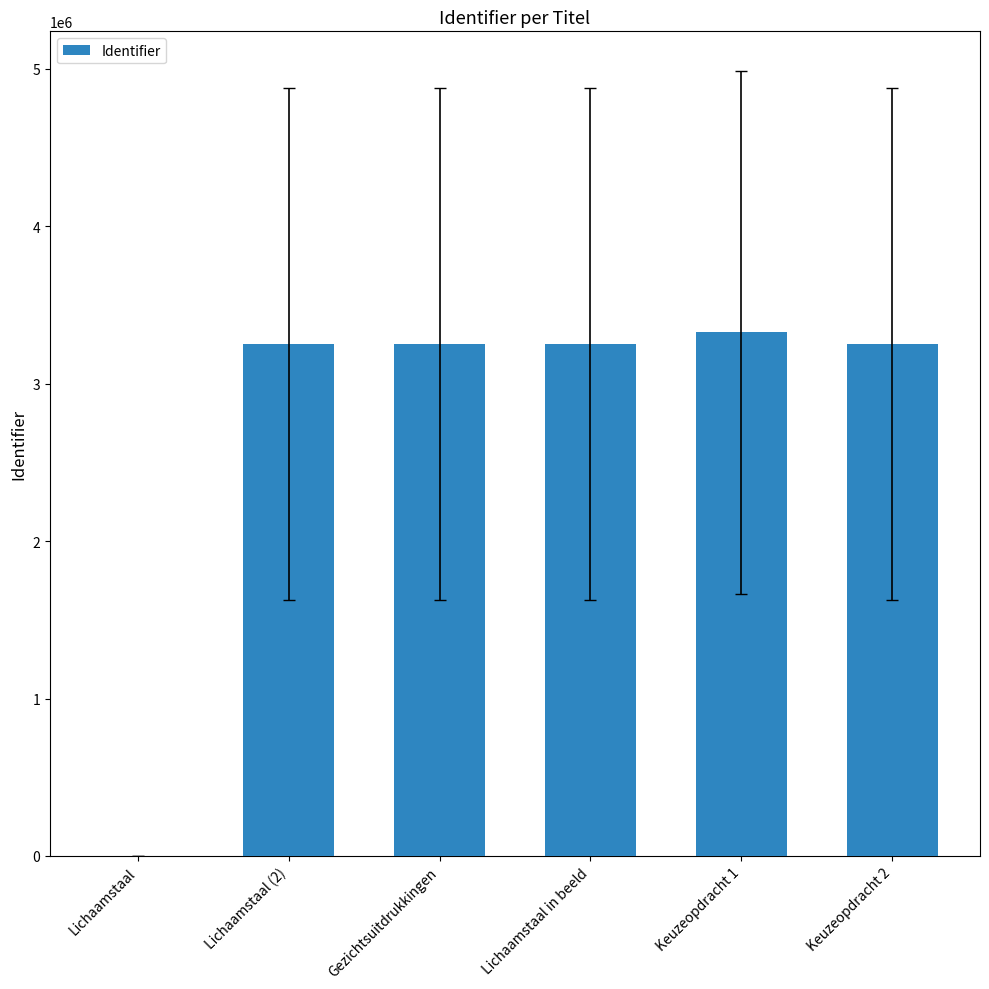

What is the sum of the values at Gezichtsuitdrukkingen and Lichaamstaal in beeld?

6505945